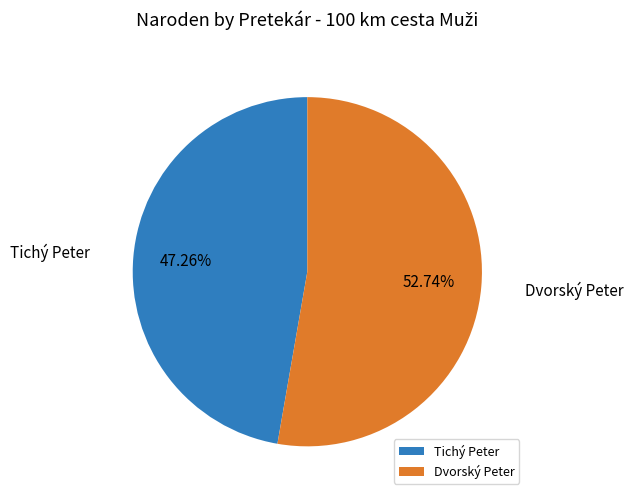

Is it true that Tichý Peter is 40% of the pie?

False